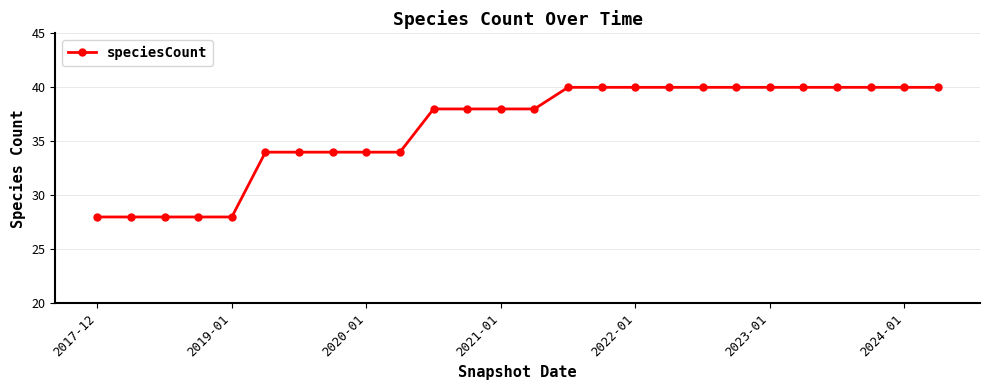

What is the difference between the maximum and minimum values?

12